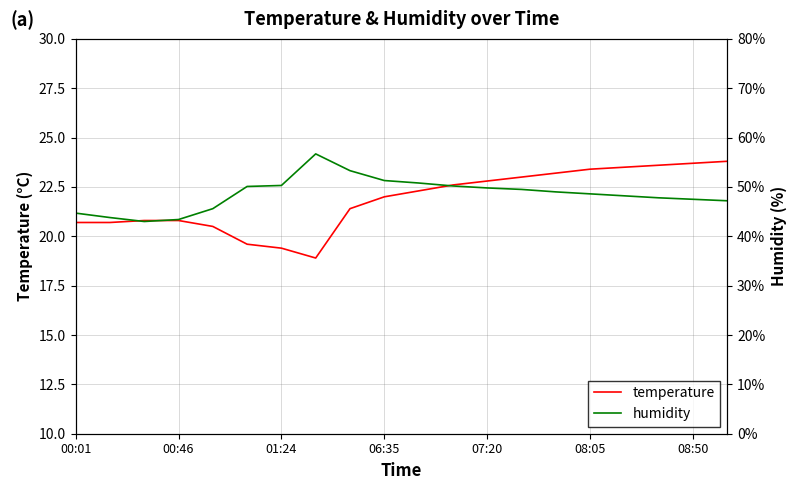

Reading left to right, transcribe all the data shown in this chart.

temperature: 20.7	20.7	20.8	20.8	20.5	19.6	19.4	18.9	21.4	22.0	22.3	22.6	22.8	23.0	23.2	23.4	23.5	23.6	23.7	23.8
humidity: 44.7	43.8	43.0	43.4	45.6	50.1	50.3	56.7	53.3	51.3	50.8	50.2	49.8	49.5	49.0	48.6	48.2	47.8	47.5	47.2